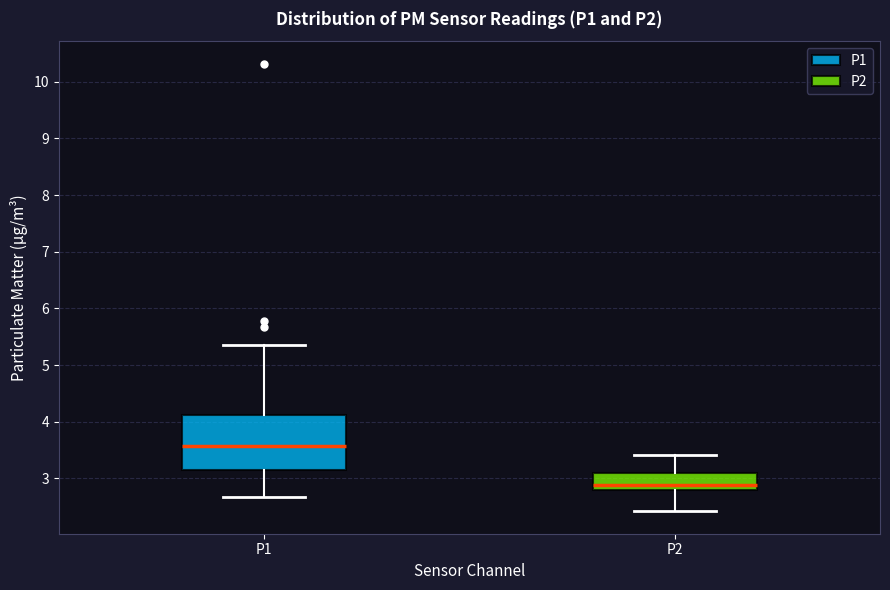

Where does the median line of the box for P1 sit on the y-axis? The values are not printed on the chart, so give them approximately, as read against the axis.

3.6